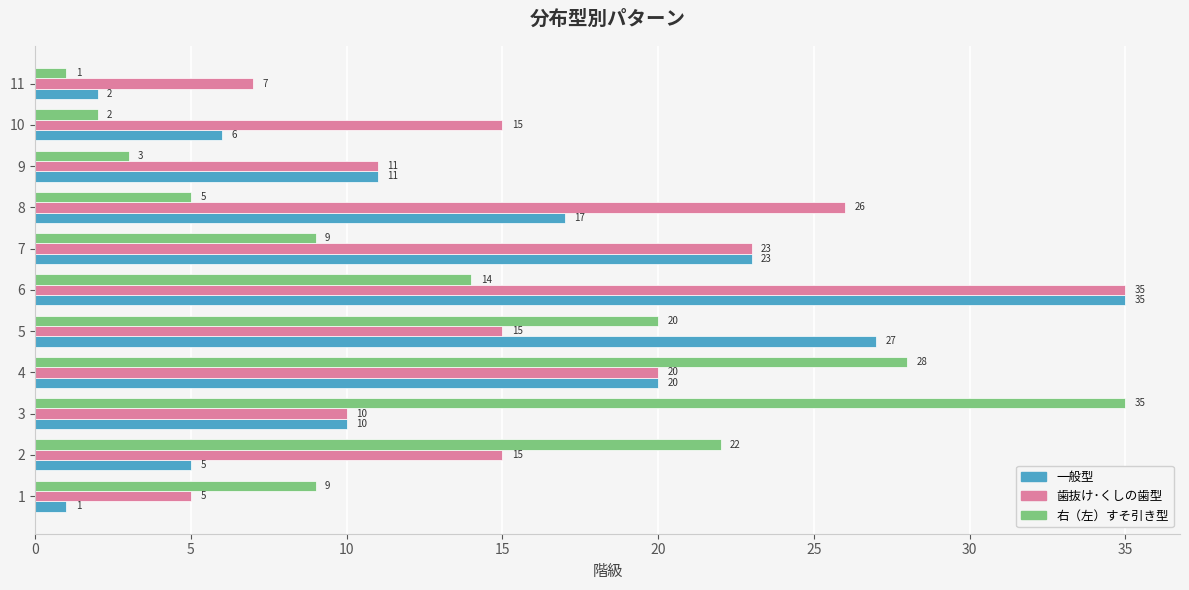

Rank the series by their average value, from lowest to highest.

右（左）すそ引き型, 一般型, 歯抜け･くしの歯型